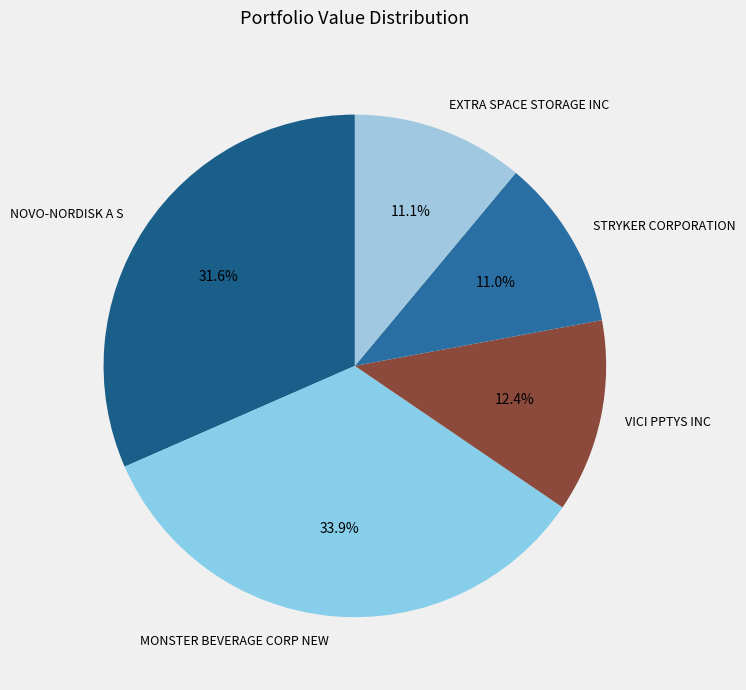

Combined, what portion of the pie is STRYKER CORPORATION and EXTRA SPACE STORAGE INC?

22.1%